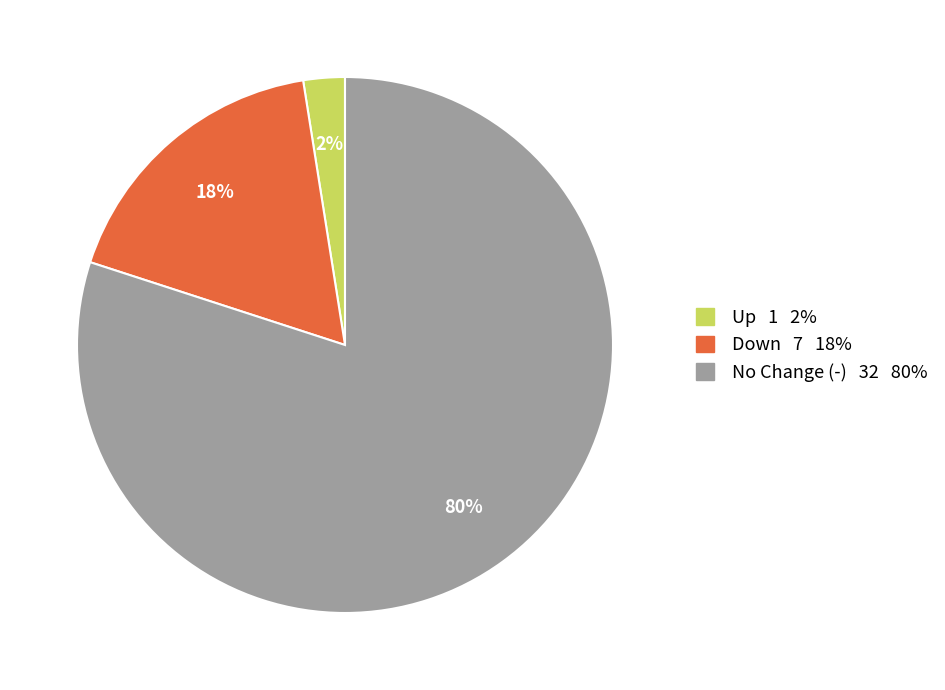

Is there a majority slice in this chart?

Yes